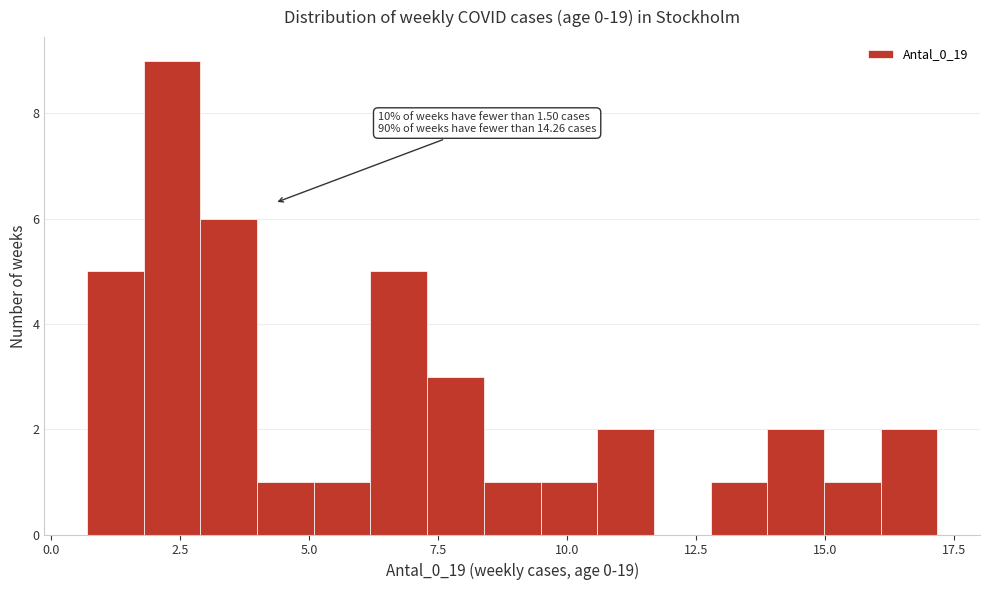

Around what value on the x-axis is the tallest bar? Give the approximate position of its centre, as read against the axis.

2.5